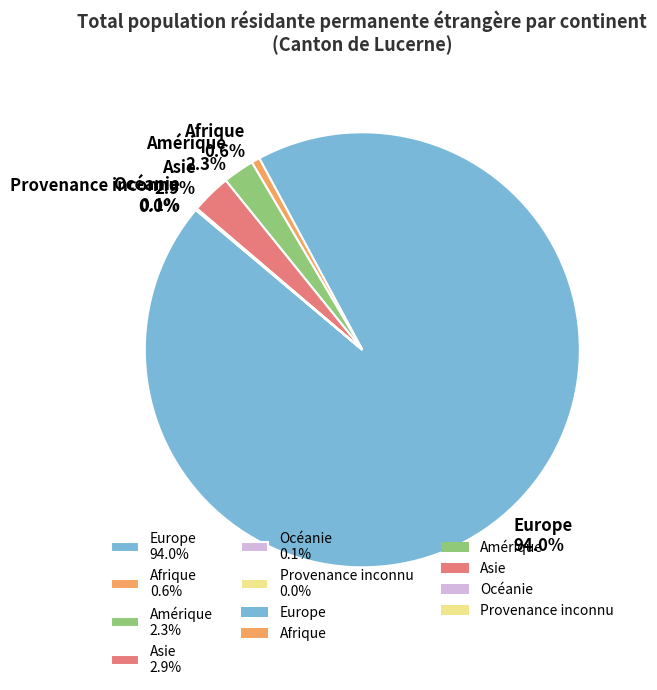

Between Afrique and Amérique, which is larger?

Amérique